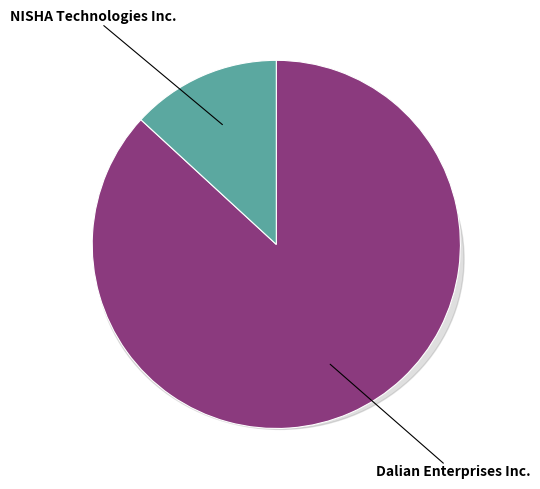

The NISHA Technologies Inc. slice represents 13% of the pie. True or false?

True